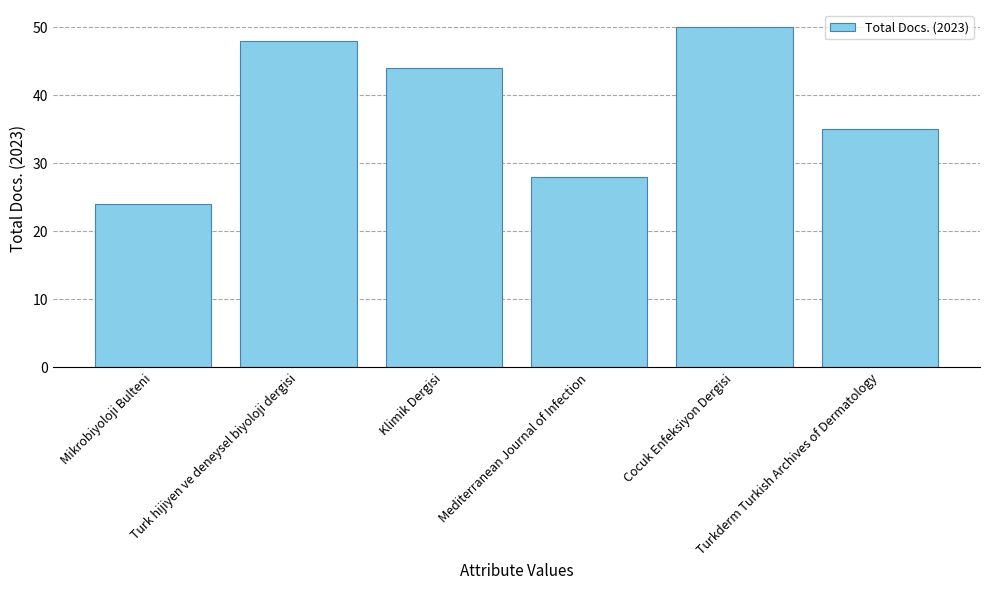

List the labels in order of value, smallest first.

Mikrobiyoloji Bulteni, Mediterranean Journal of Infection, Turkderm Turkish Archives of Dermatology, Klimik Dergisi, Turk hijiyen ve deneysel biyoloji dergisi, Cocuk Enfeksiyon Dergisi